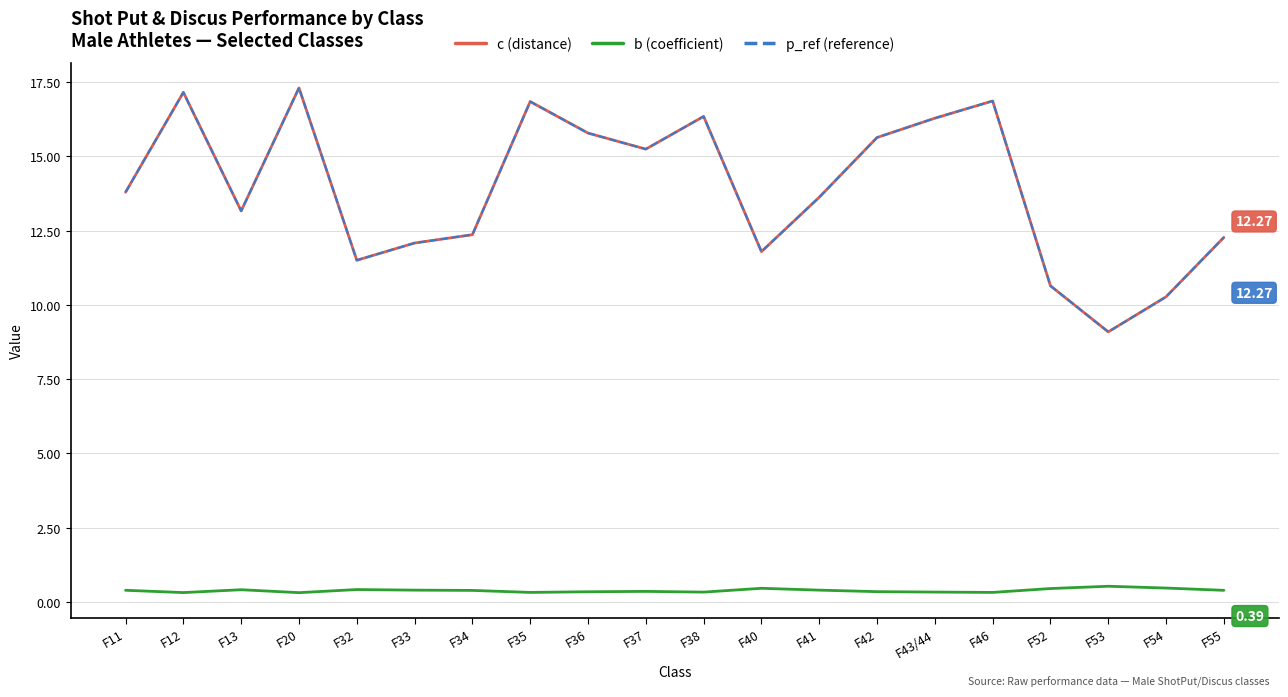

Which series has the widest spread of values?

c (distance)